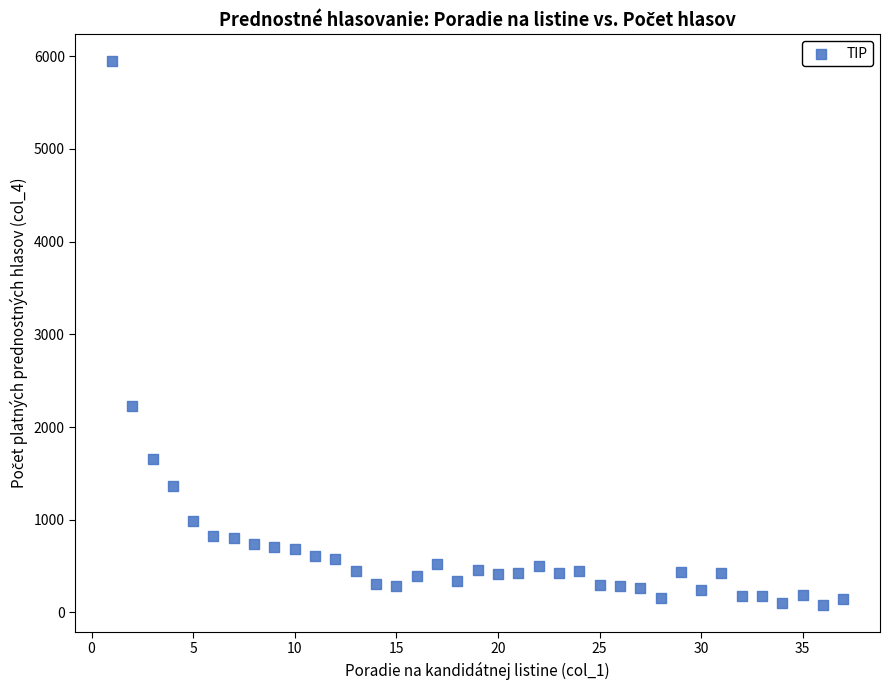

What Y value in the scatter plot is closest to 3014?

2222